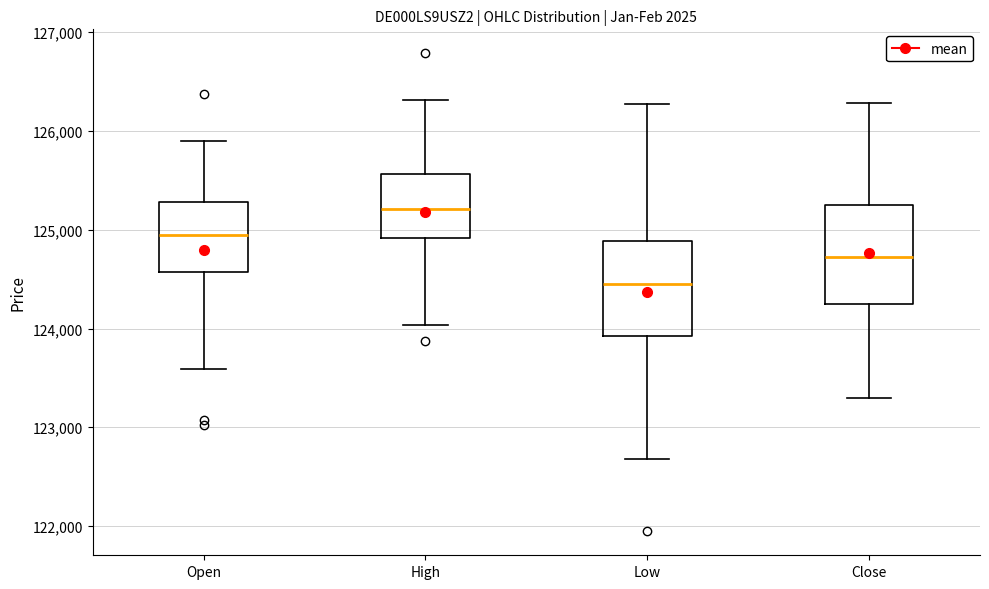

Reading left to right, read every box against the y-axis: the position of its median line, the range the box covers, and the ends of its whiskers. The values are not printed on the chart, so give them approximately, as read against the axis.

Open: median 124900, box 124600 to 125300, whiskers 123600 to 125900
High: median 125200, box 124900 to 125600, whiskers 124000 to 126300
Low: median 124500, box 123900 to 124900, whiskers 122700 to 126300
Close: median 124700, box 124300 to 125200, whiskers 123300 to 126300